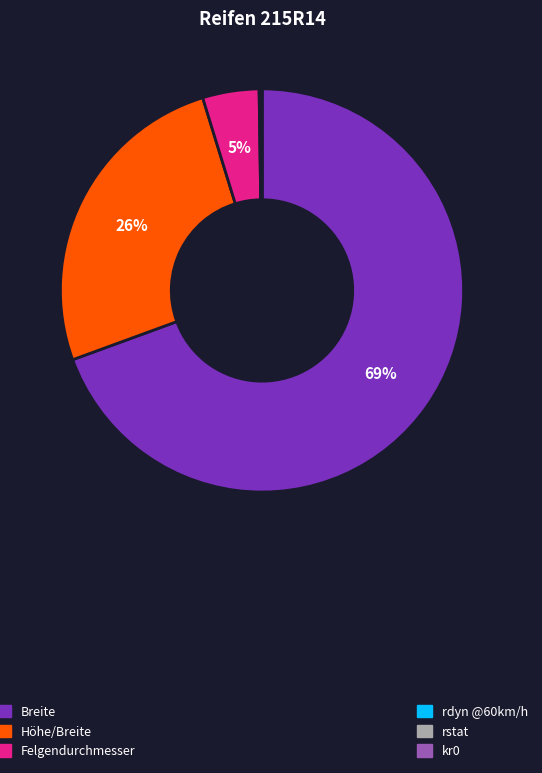

To the nearest percent, what is the difference between the largest and smallest slice percentages?

69%